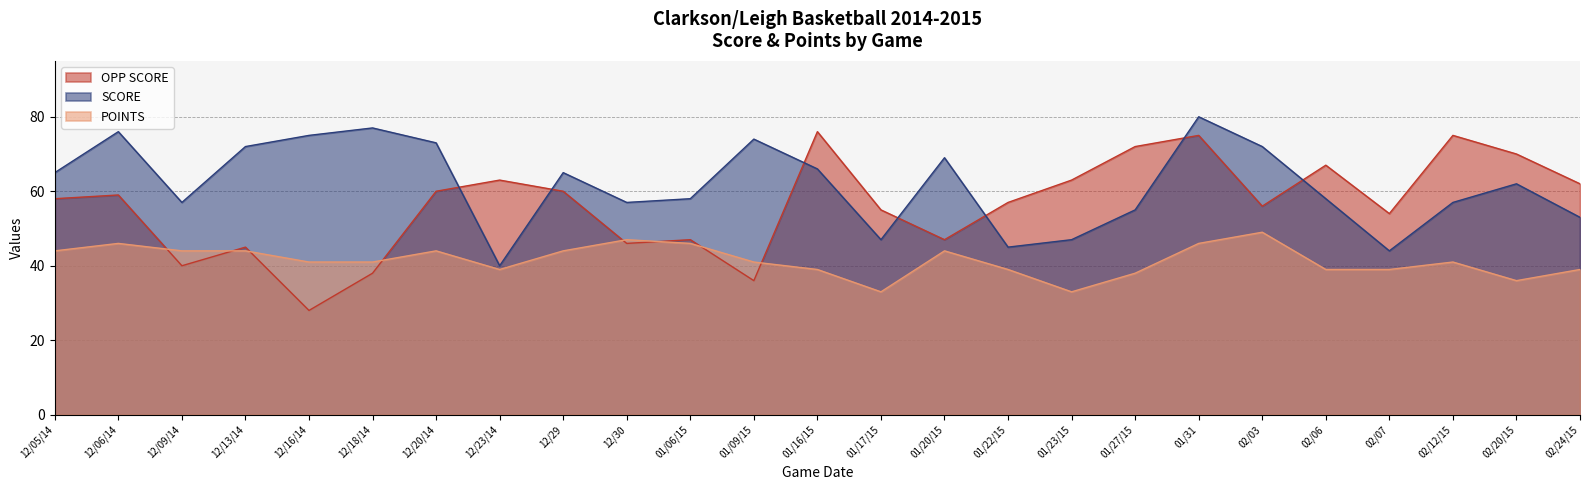

How many interior local valleys does the OPP SCORE series have?

7